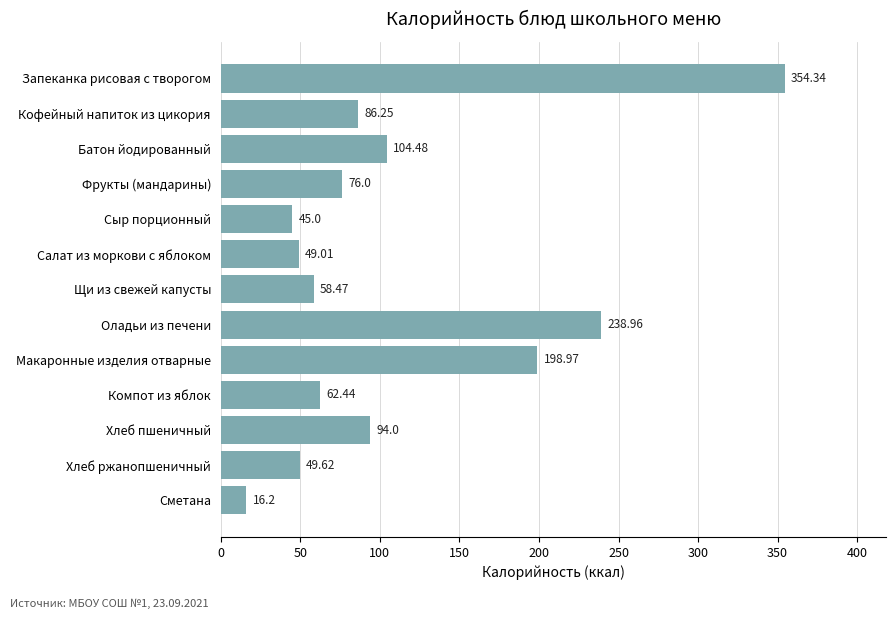

How many bars are there in total?

13